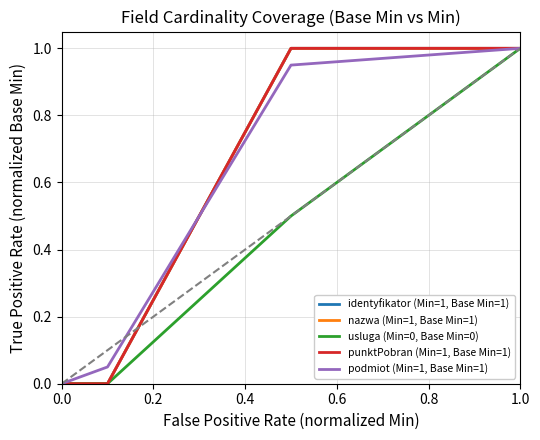

Does the chart display data point markers on the line(s)?

No